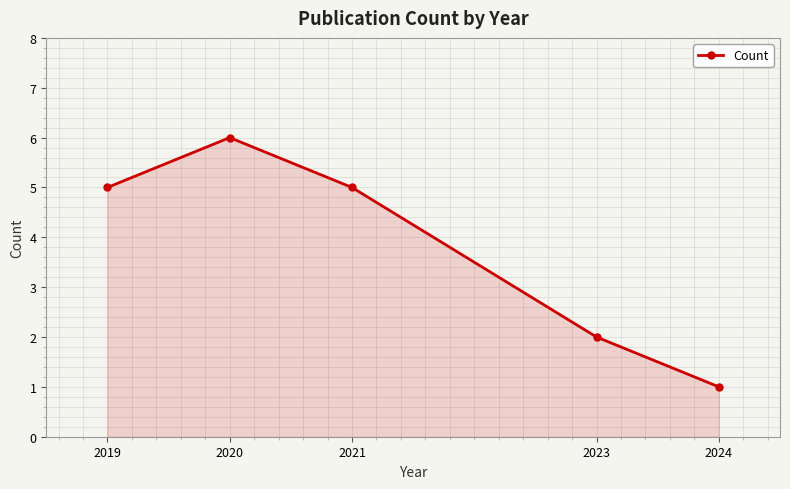

Does the chart have visible grid lines?

Yes